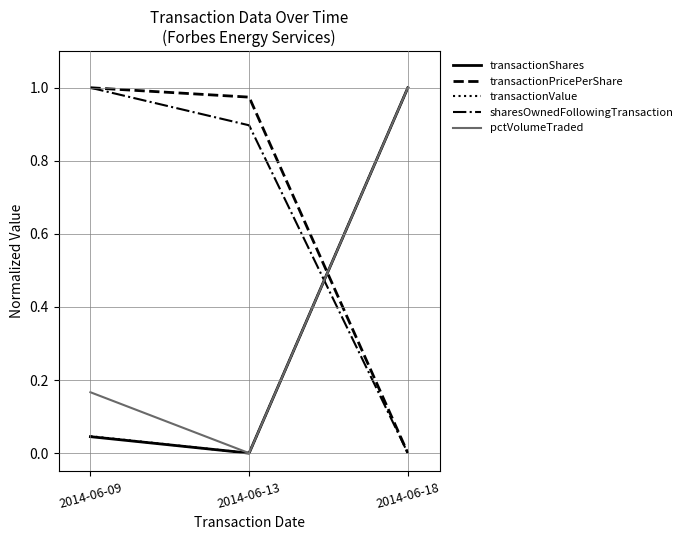

The pctVolumeTraded series shows 0.4 at 2014-06-18. True or false?

False